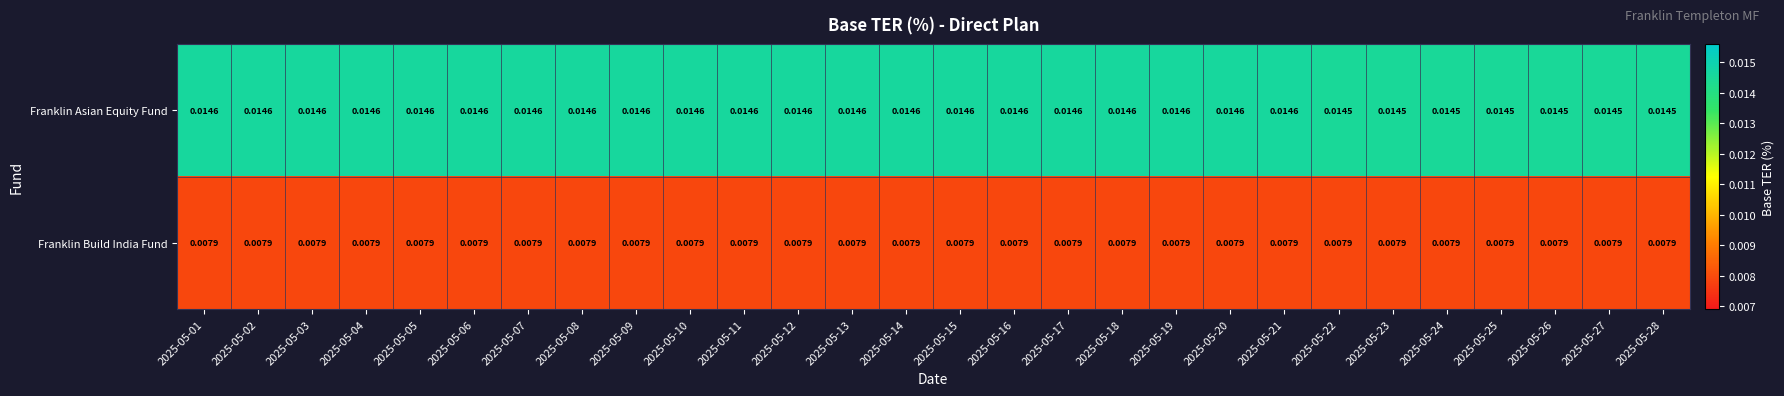

Rank the series by their average value, from lowest to highest.

Franklin Build India Fund, Franklin Asian Equity Fund